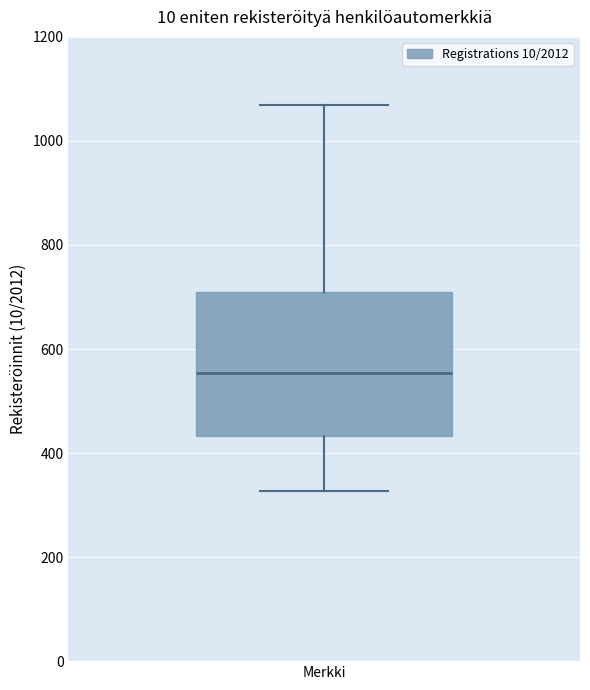

Read this box plot against the y-axis: the position of the median line, the range covered by the box, and the ends of both whiskers. The values are not printed on the chart, so give them approximately, as read against the axis.

median 560, box 440 to 700, whiskers 320 to 1060